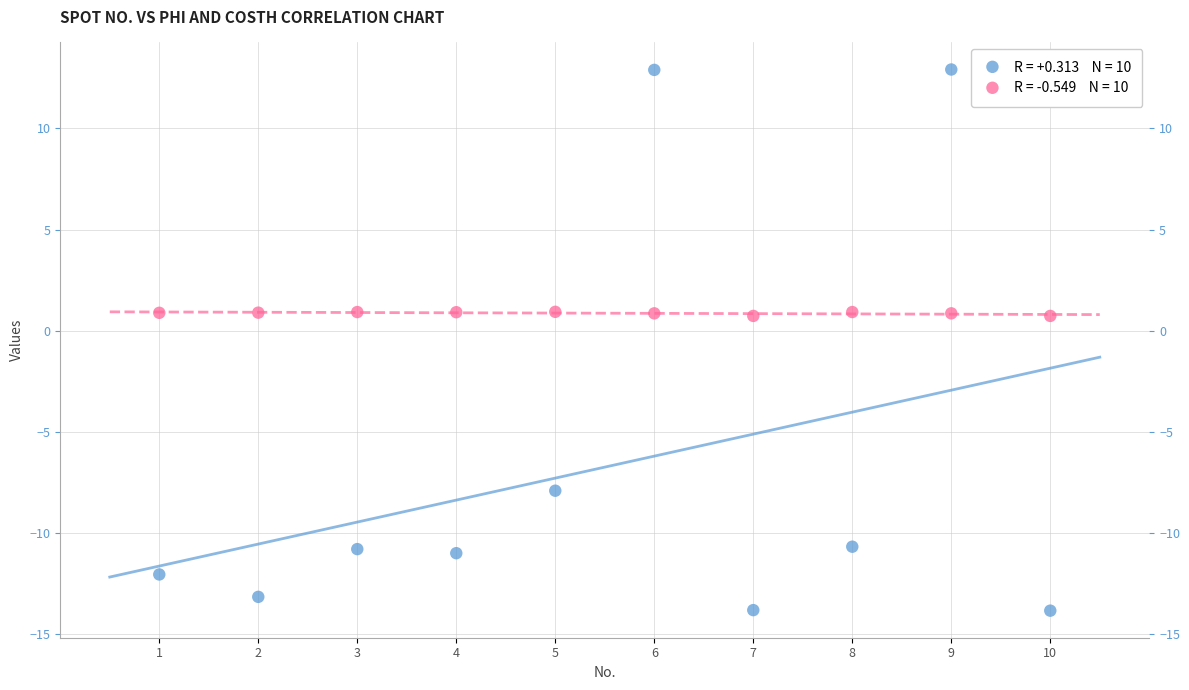

Across all data points, what is the range of X values (max minus min)?

9.0